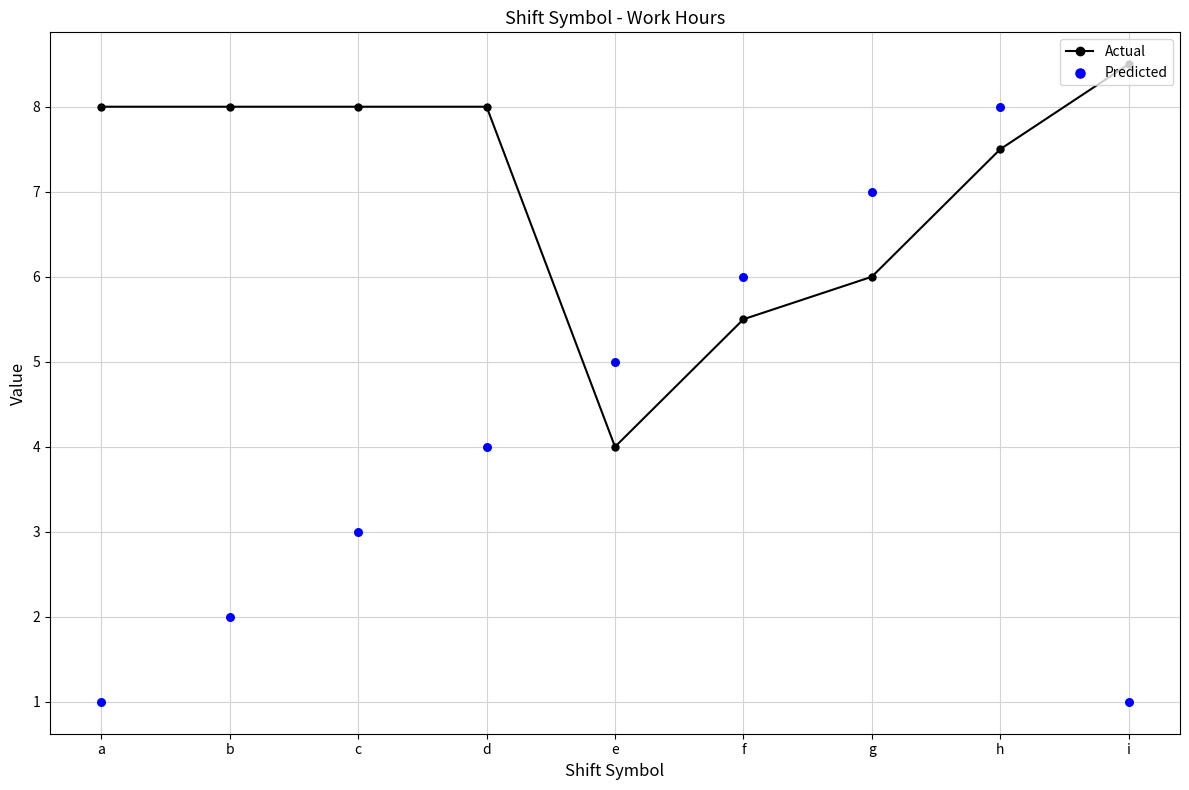

Which series reaches the maximum Y coordinate?

Actual